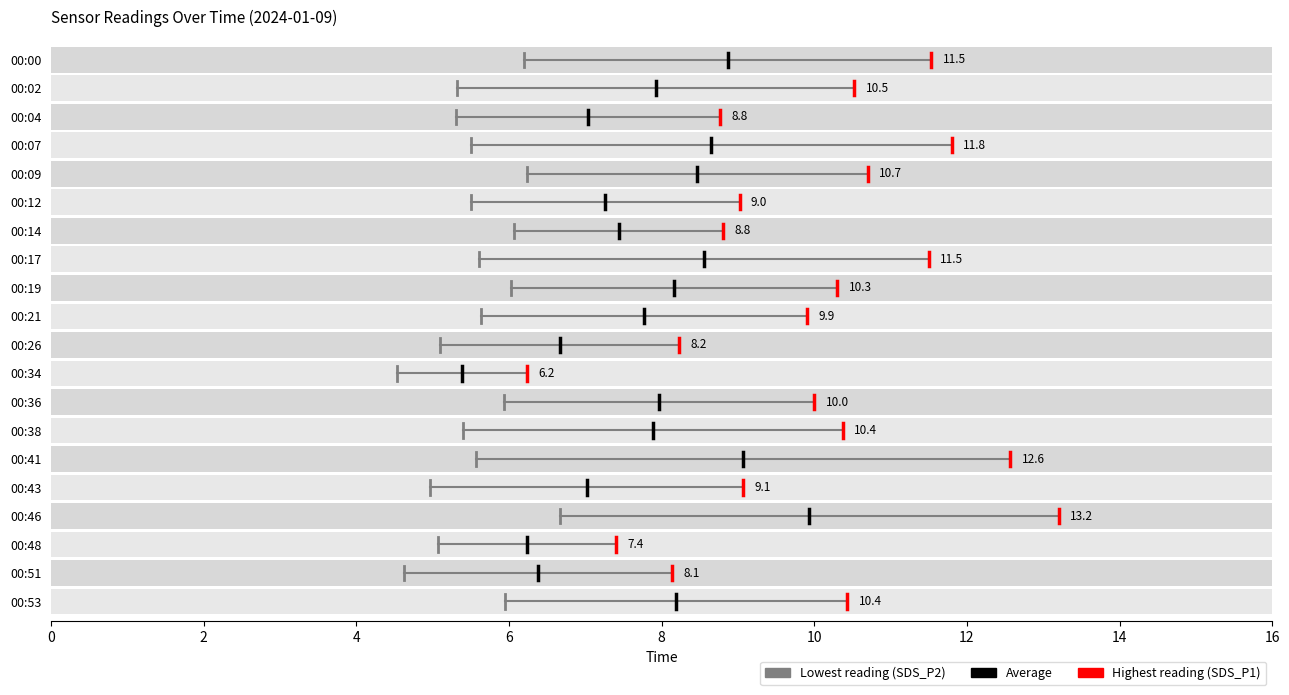

What is the difference between the maximum and minimum values in the SDS_P1 series?

7.0